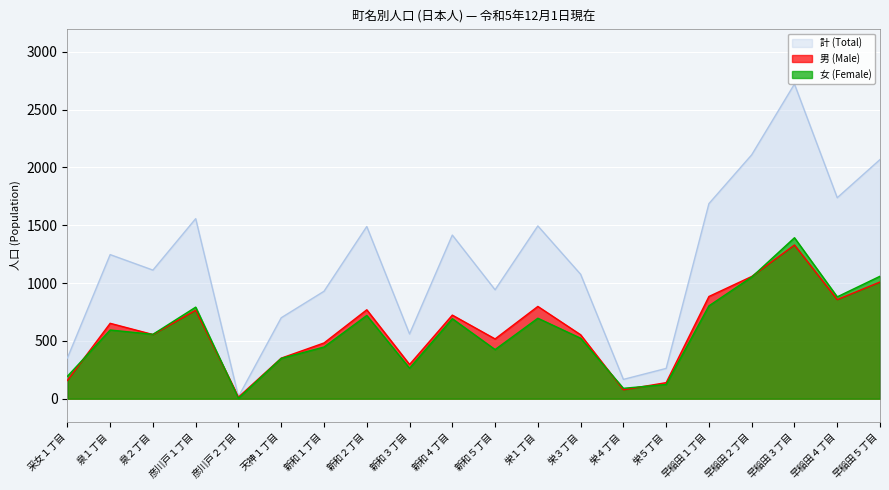

True or false: 男 (Male) and 計 (Total) intersect in this chart.

False